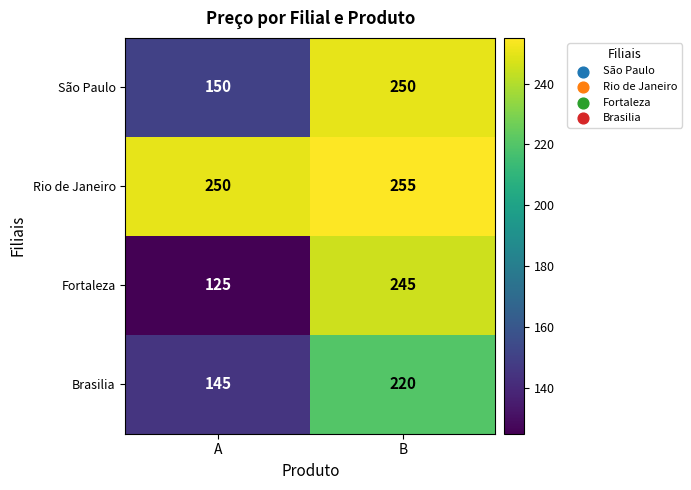

Count the number of categories in the chart.

2